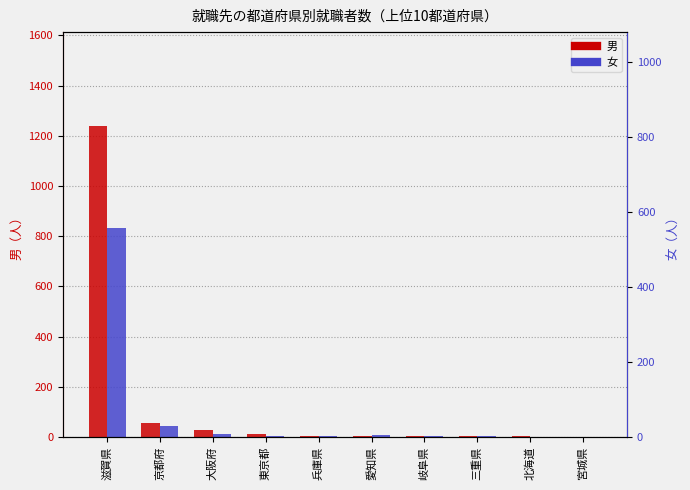

What position from the right is 大阪府?

8